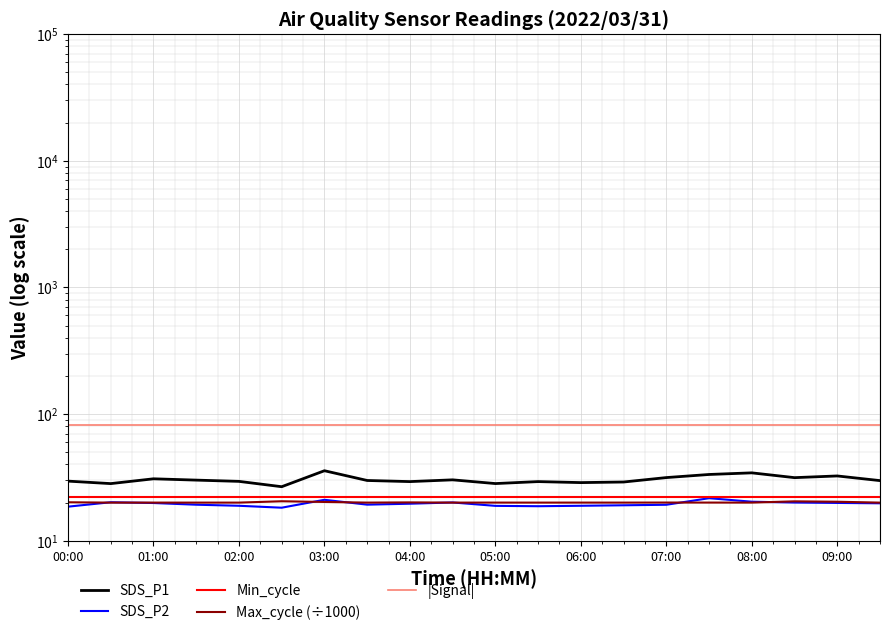

Is the value of |Signal| at 03:00 greater than the value of SDS_P1 at 04:00?

Yes